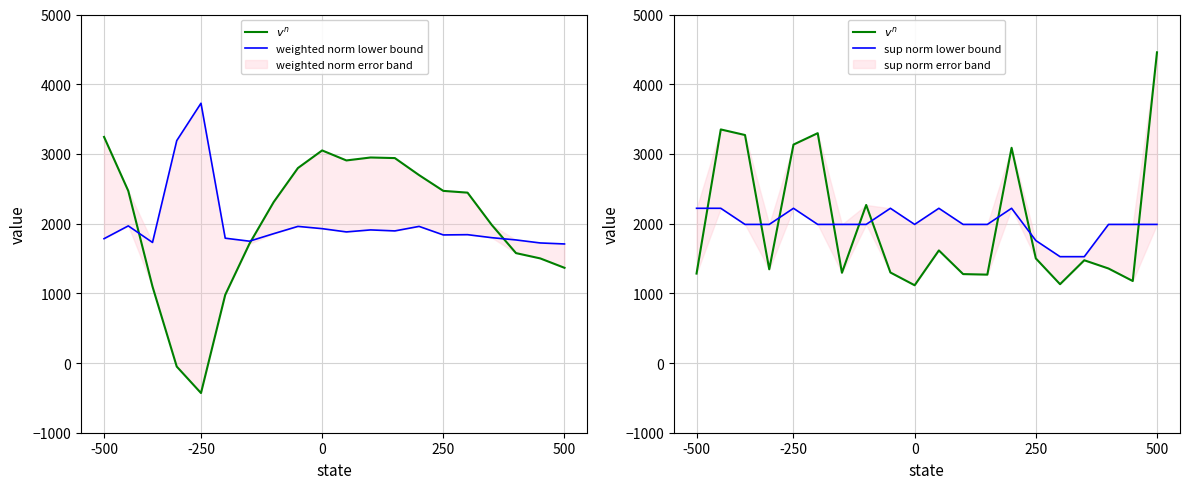

What is the difference between the $v^n$ values at 14 and 17?

145.0